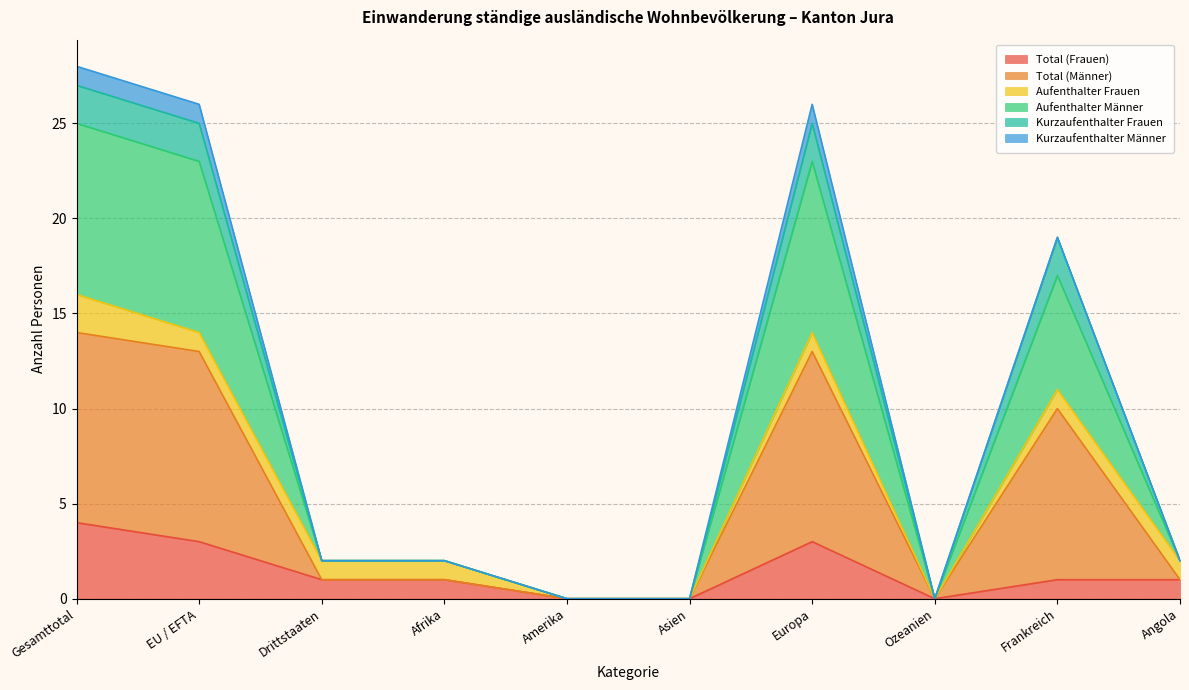

Which category has the highest value across all series?

Gesamttotal